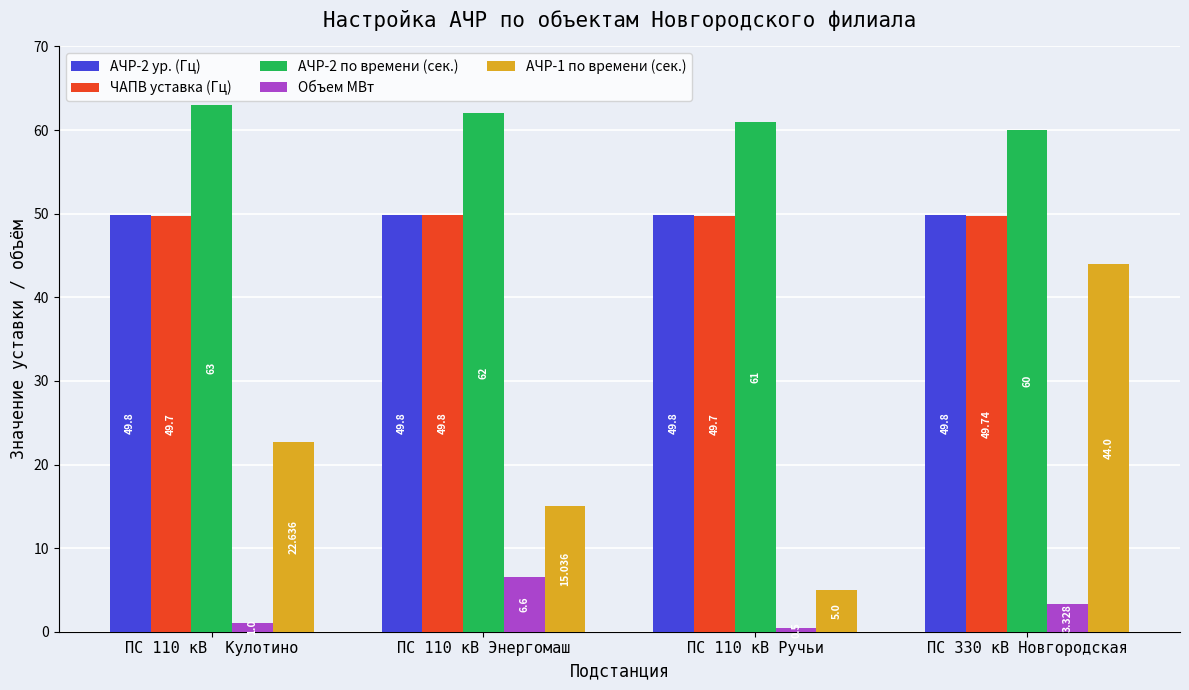

Reading left to right, list all the values displayed in this chart.

АЧР-2 ур. (Гц): 49.8	49.8	49.8	49.8
ЧАПВ уставка (Гц): 49.7	49.8	49.7	49.7
АЧР-2 по времени (сек.): 63.0	62.0	61.0	60.0
Объем МВт: 1.0	6.6	0.5	3.3
АЧР-1 по времени (сек.): 22.6	15.0	5.0	44.0